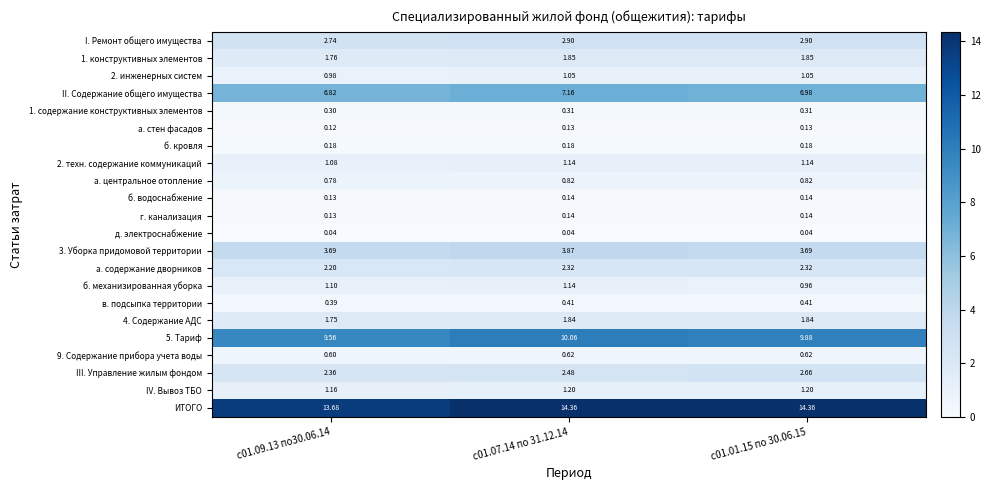

Is the value of 2. инженерных систем at с01.09.13 по30.06.14 greater than the value of в. подсыпка территории at с01.09.13 по30.06.14?

Yes